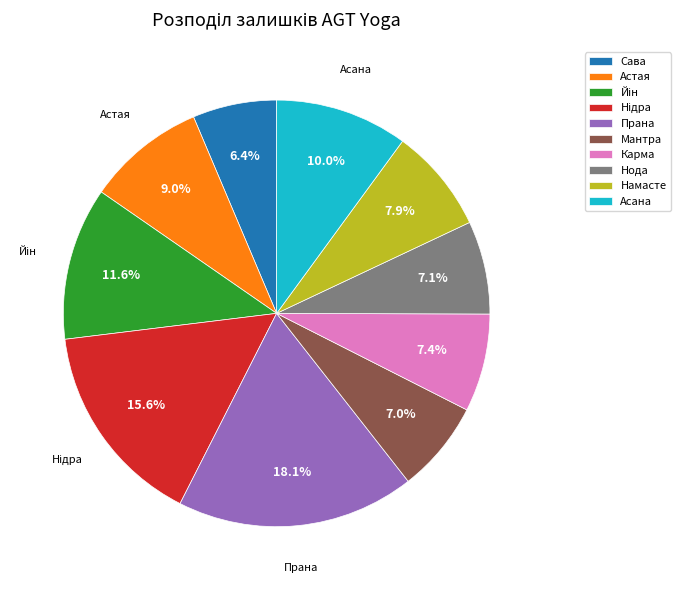

Between Сава and Нода, which is larger?

Нода